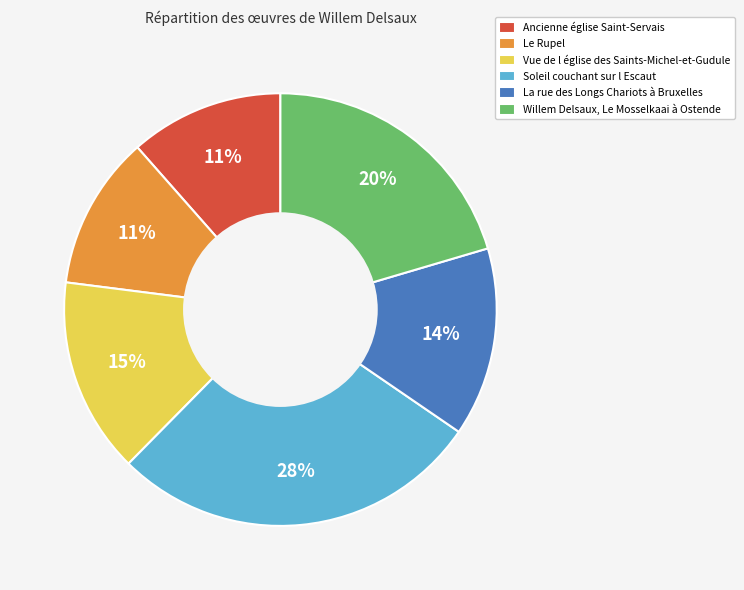

True or false: Willem Delsaux, Le Mosselkaai à Ostende accounts for 20% of the total.

True